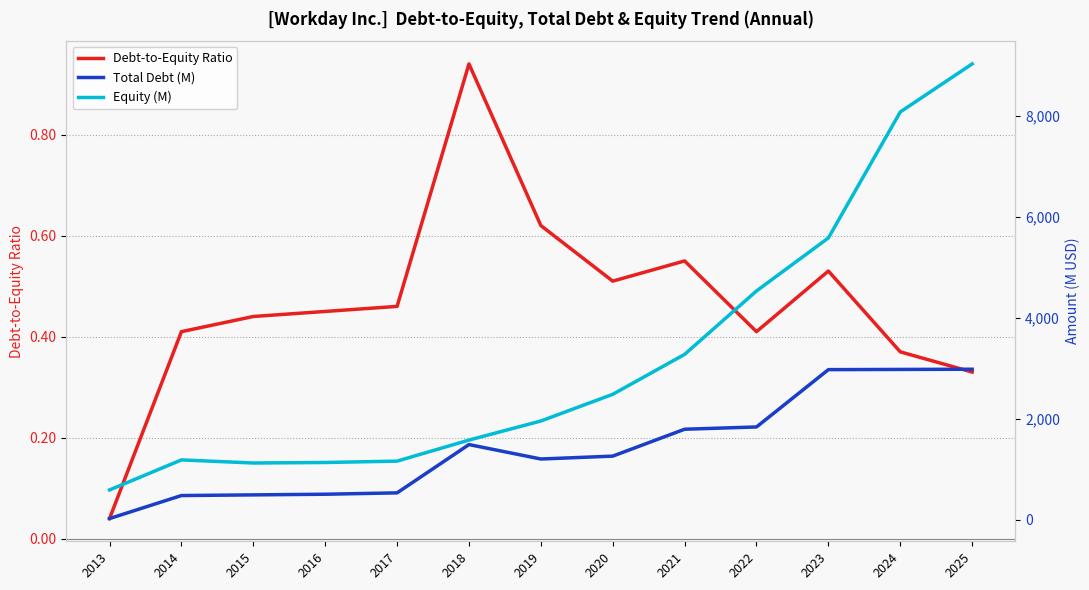

What is the sum of the Total Debt (M) values at 2017 and 2019?

1739.0